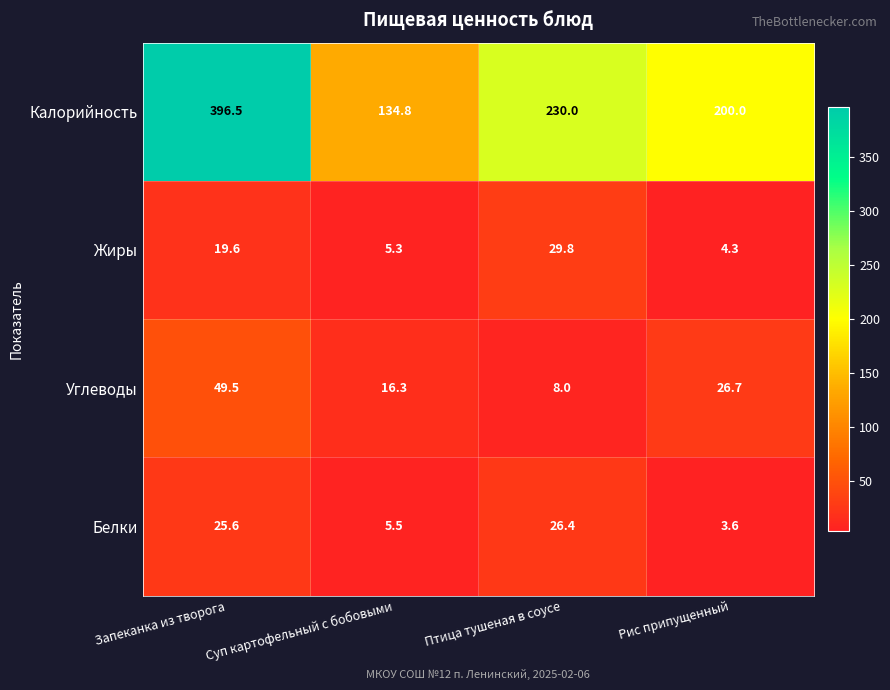

What is the approximate value of Белки at Запеканка из творога?

25.6